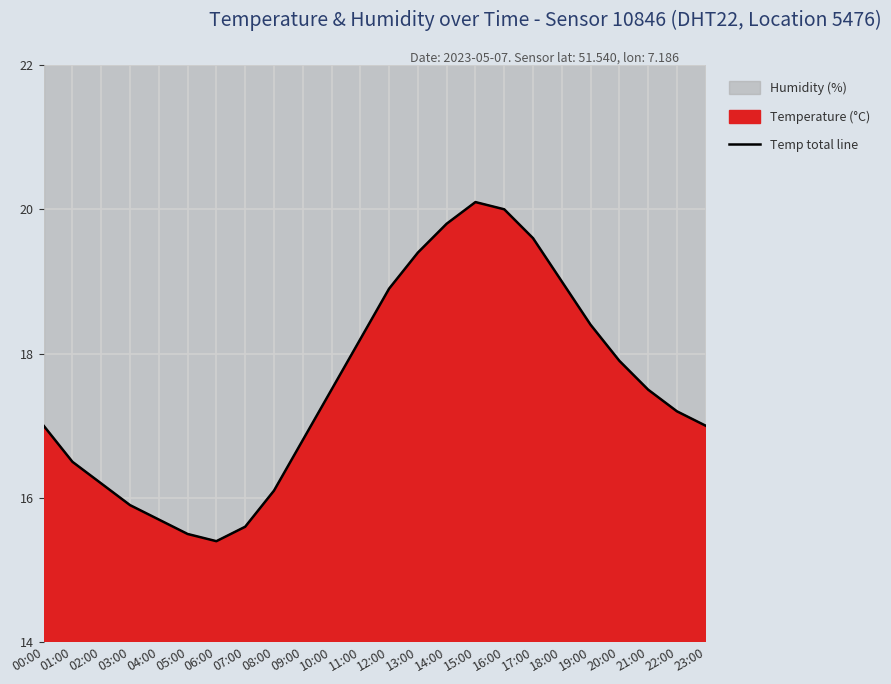

Rank the categories by value from lowest to highest.

06:00, 05:00, 07:00, 04:00, 03:00, 08:00, 02:00, 01:00, 09:00, 00:00, 23:00, 22:00, 10:00, 21:00, 20:00, 11:00, 19:00, 12:00, 18:00, 13:00, 17:00, 14:00, 16:00, 15:00